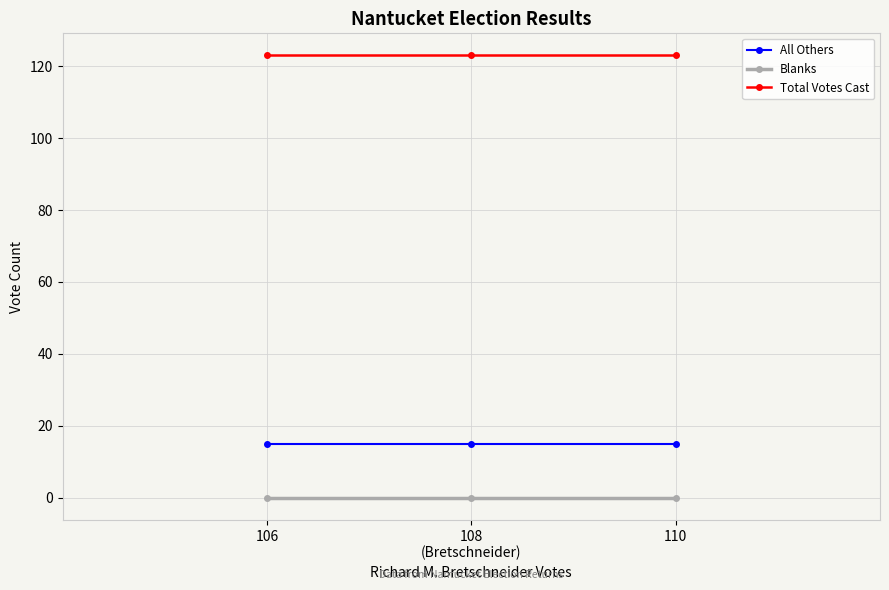

Which series changed the most between 106 and 110?

All Others